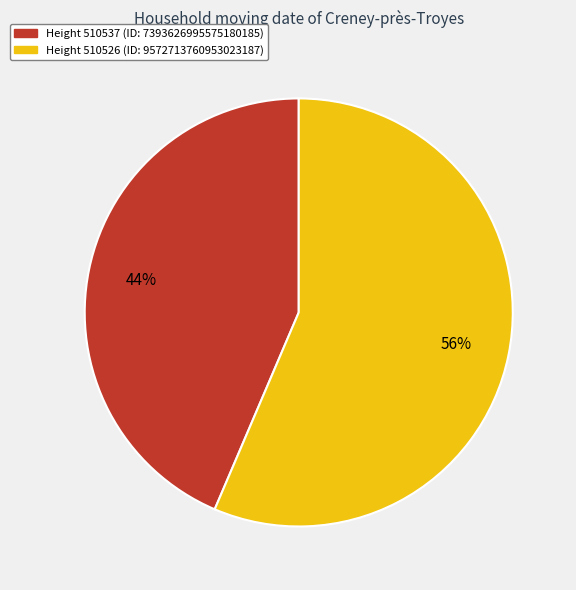

Count the number of slices in the pie.

2